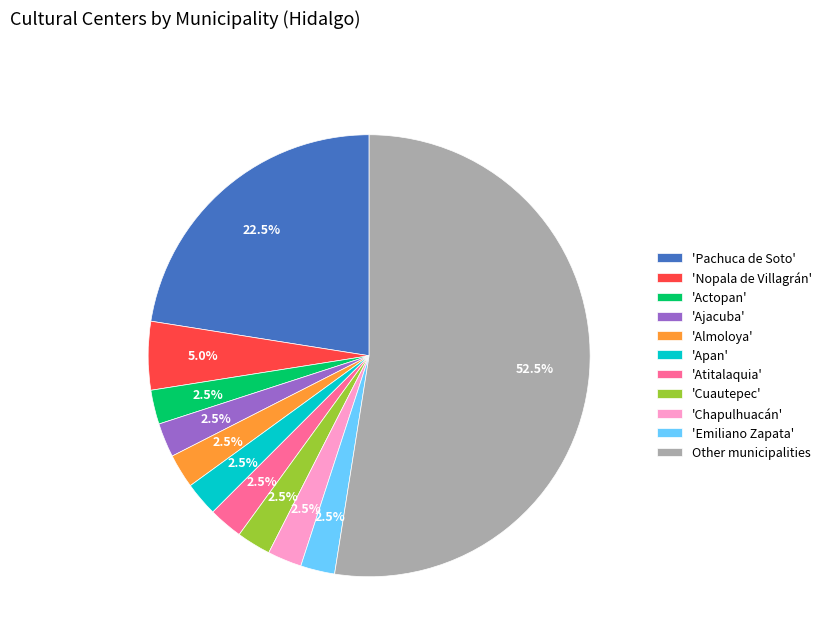

What is the largest slice in the pie chart?

Other municipalities